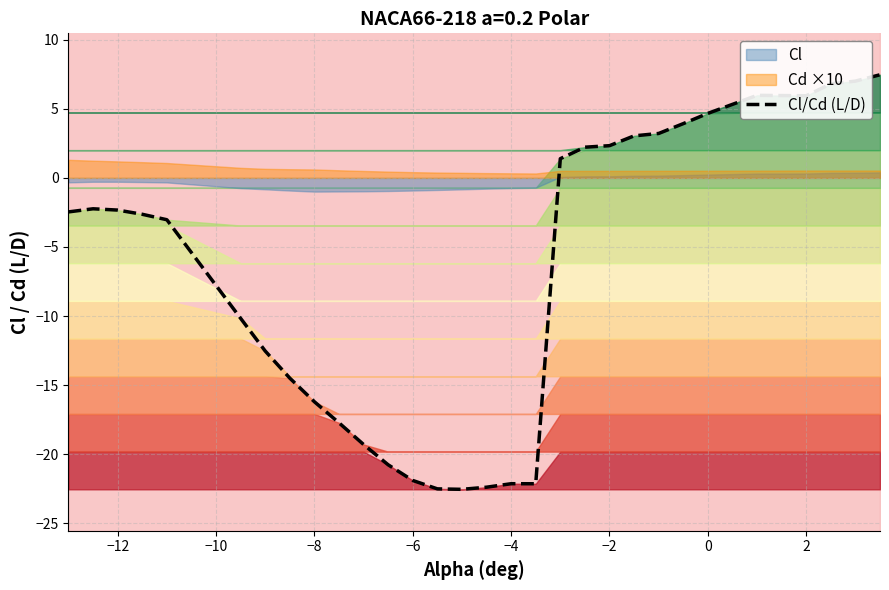

What is the difference between the maximum and minimum values?

30.0